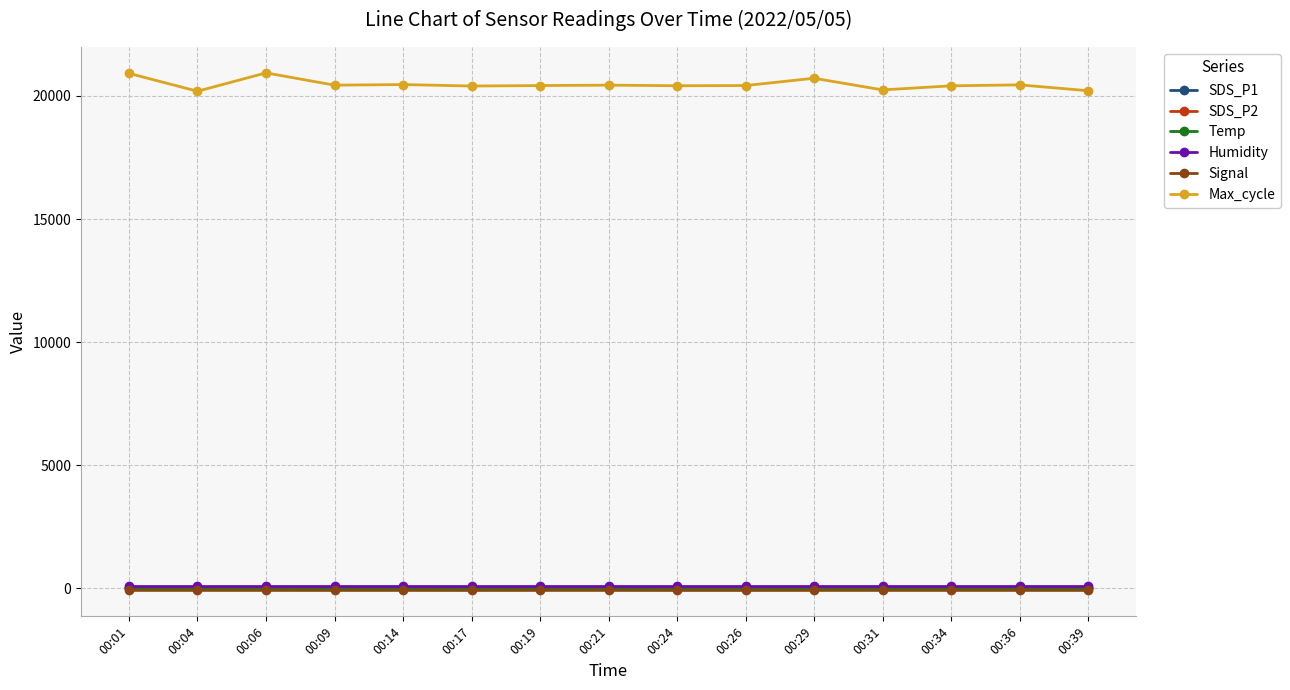

Where is the first local minimum for Max_cycle?

00:04